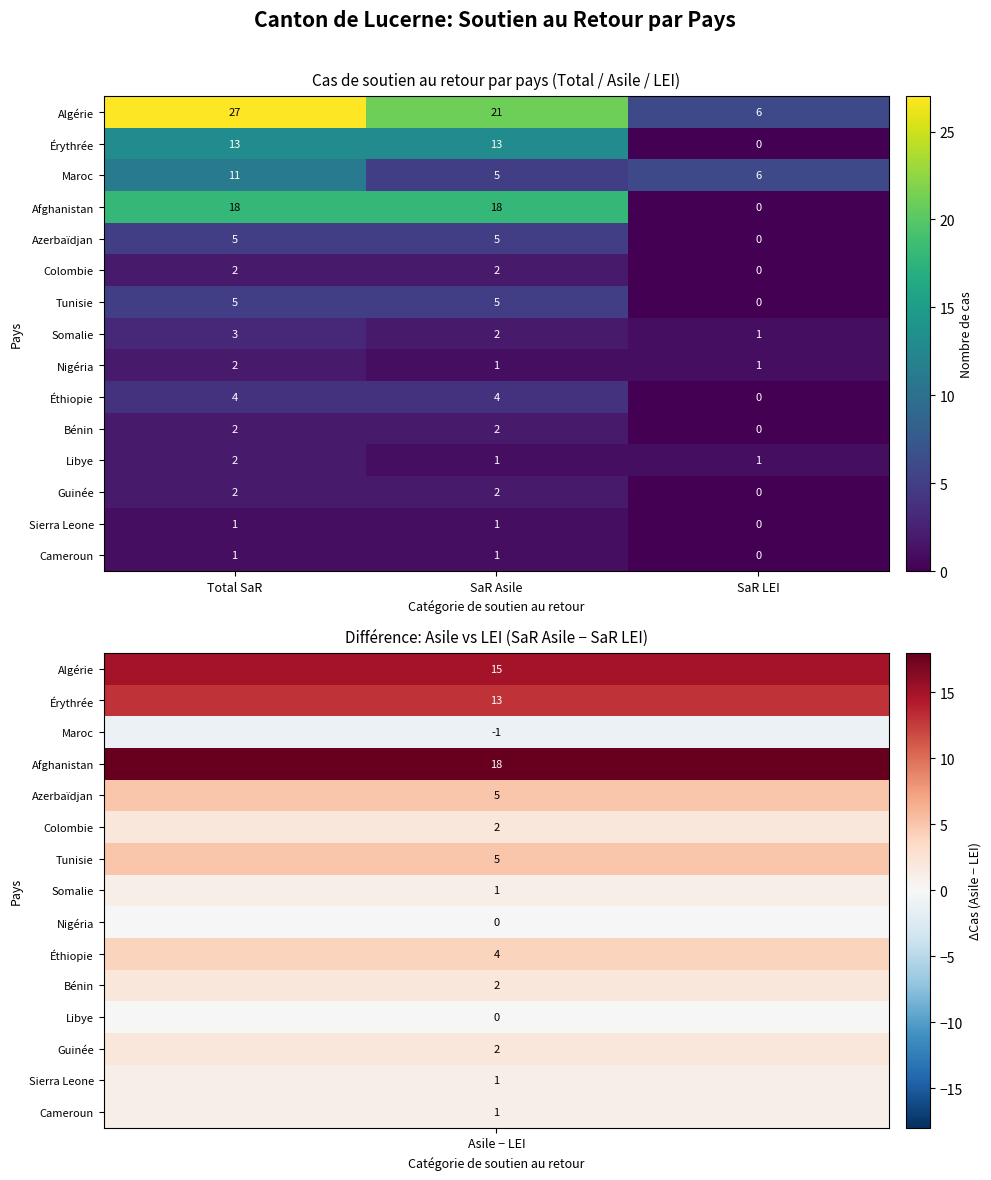

What is the sum of all Libye values?

4